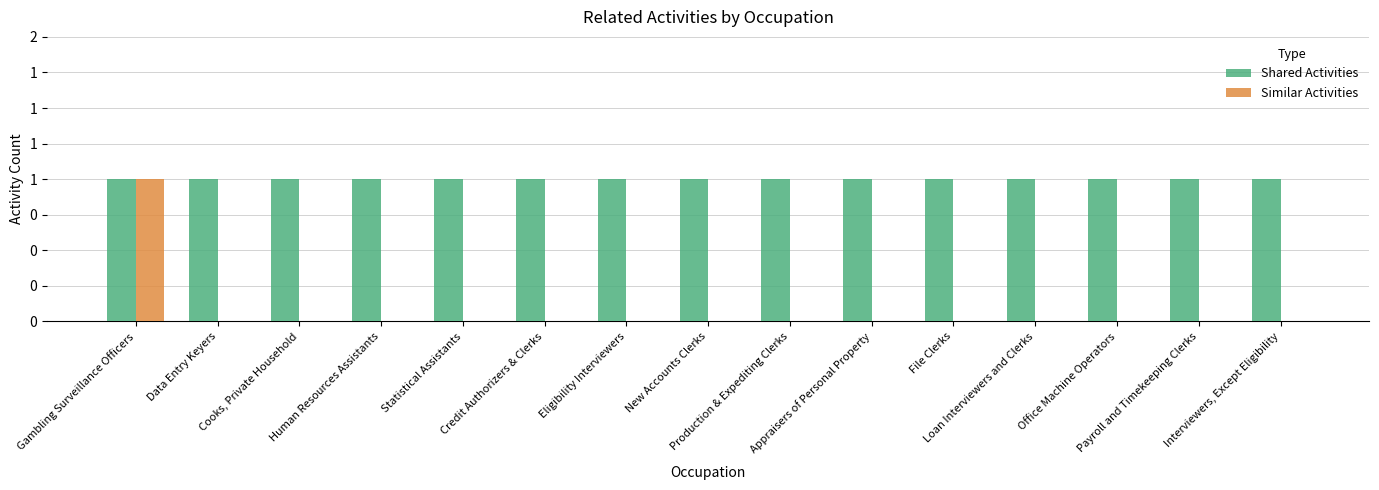

Are the bars horizontal?

No